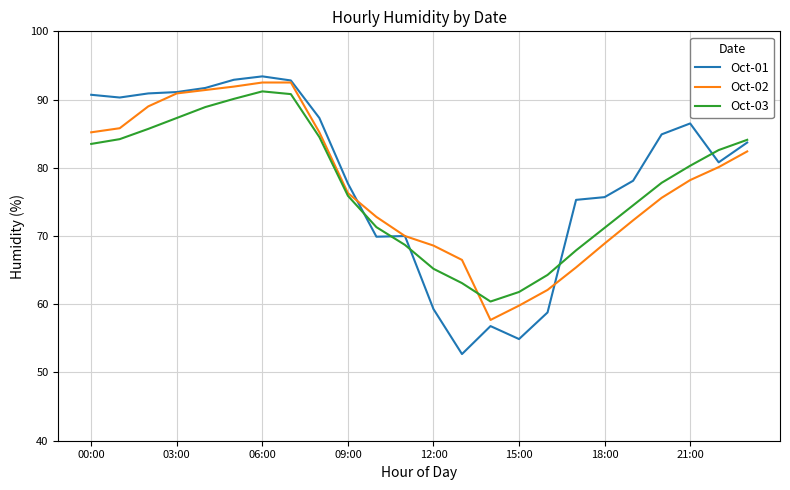

What is the lowest value of the Oct-01 series?

52.7